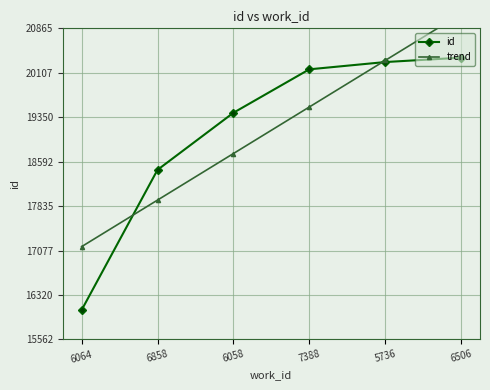

What are all the series names shown in the legend?

id, trend